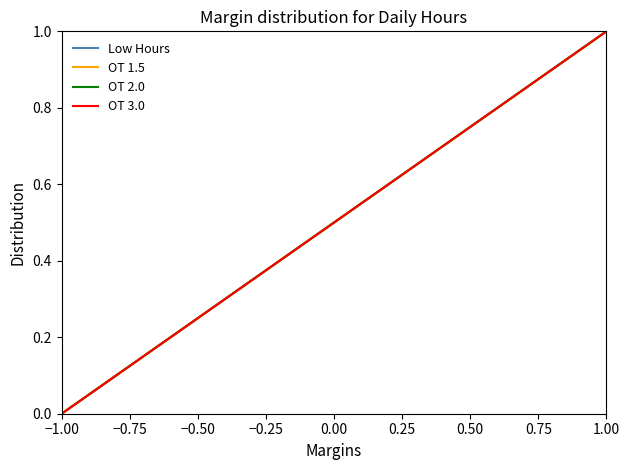

True or false: OT 3.0 and OT 2.0 intersect in this chart.

False